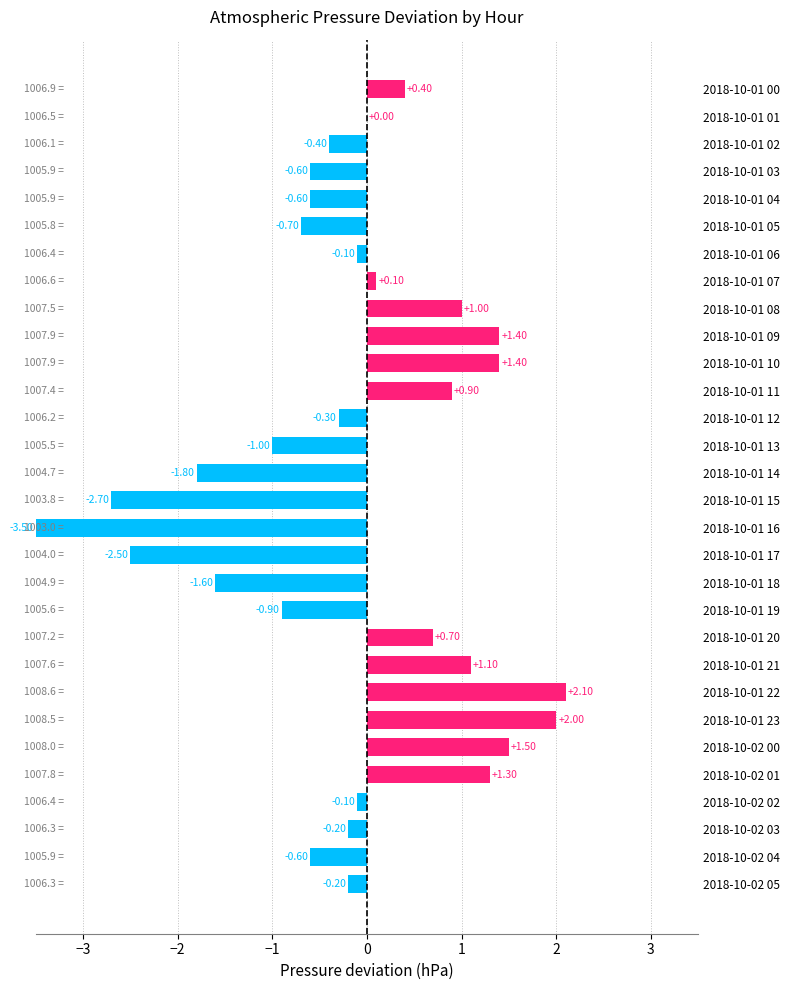

What is the greatest value displayed?

2.1